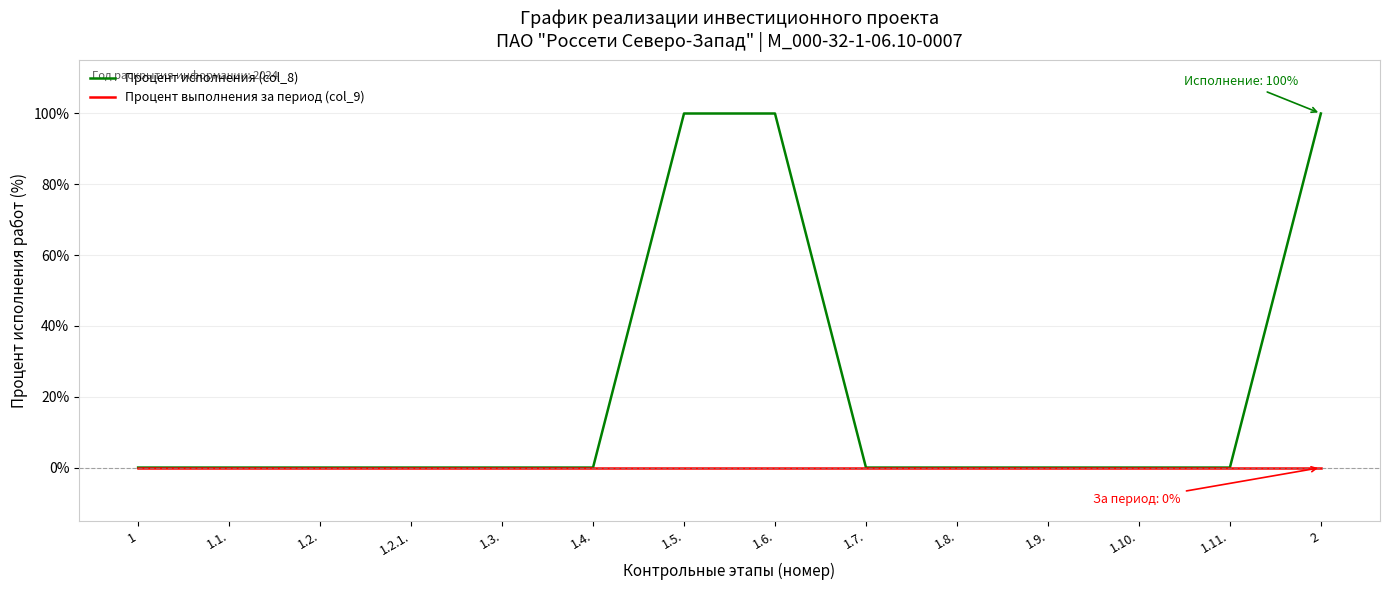

Rank the series by their average value, from lowest to highest.

Процент выполнения за период (col_9), Процент исполнения (col_8)